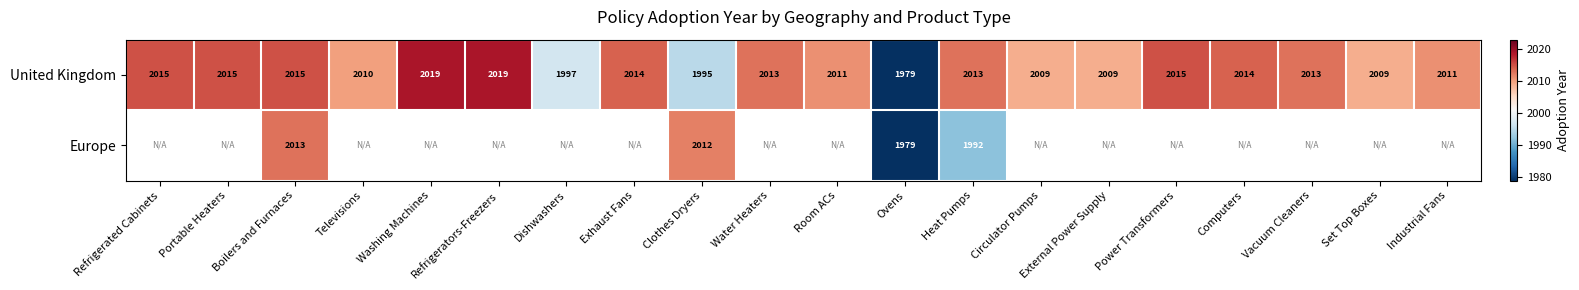

How many data points in United Kingdom are less than 2013?

9